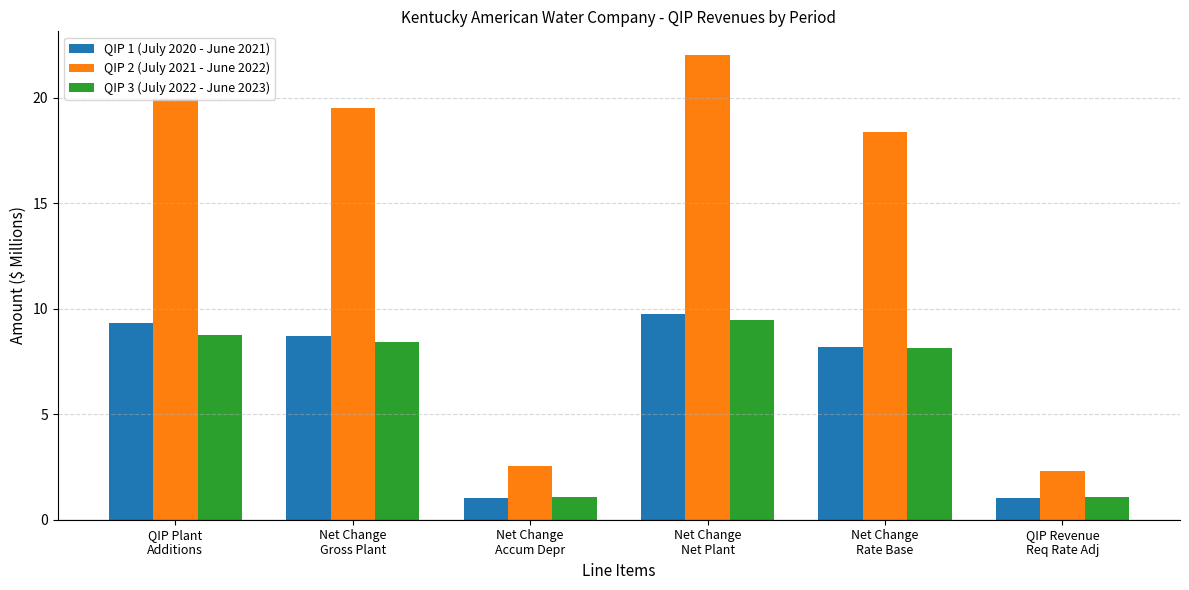

What is the minimum value shown in the chart?

1.0